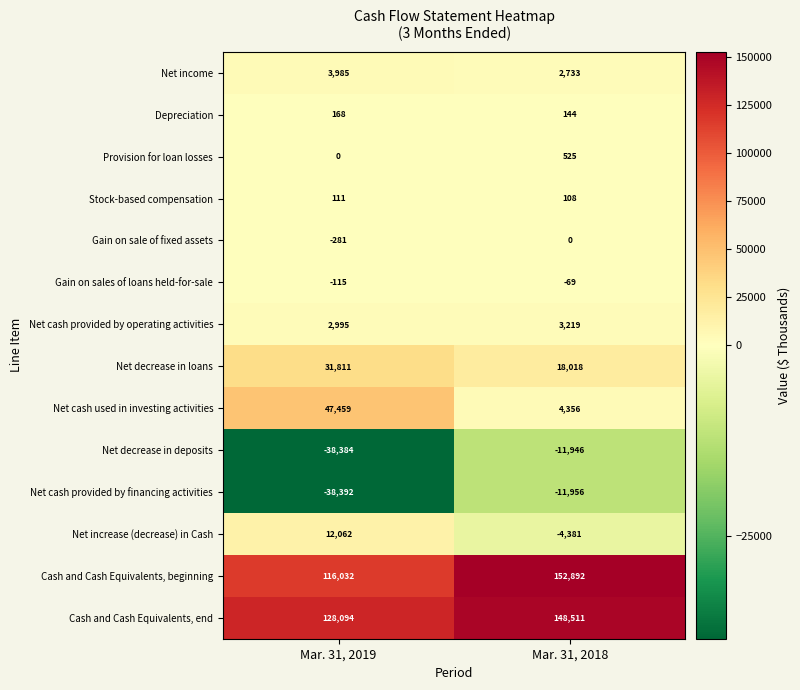

Read the Net cash provided by financing activities value at Mar. 31, 2018.

-11956